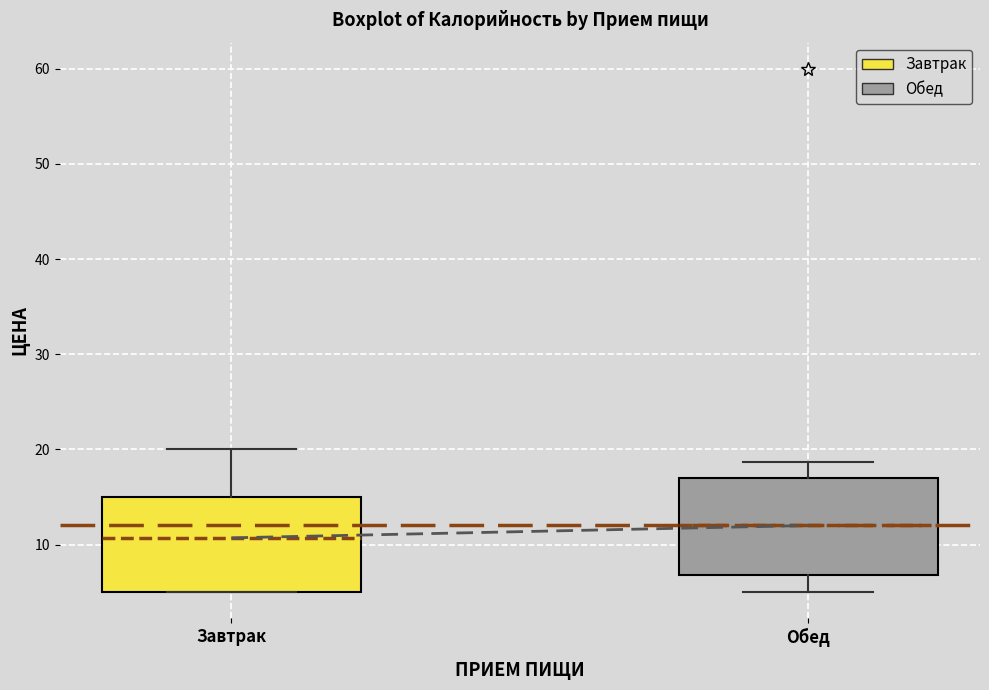

Reading left to right, read every box against the y-axis: the position of its median line, the range the box covers, and the ends of its whiskers. The values are not printed on the chart, so give them approximately, as read against the axis.

Завтрак: median 11, box 5 to 15, whiskers 5 to 20
Обед: median 12, box 7 to 17, whiskers 5 to 19